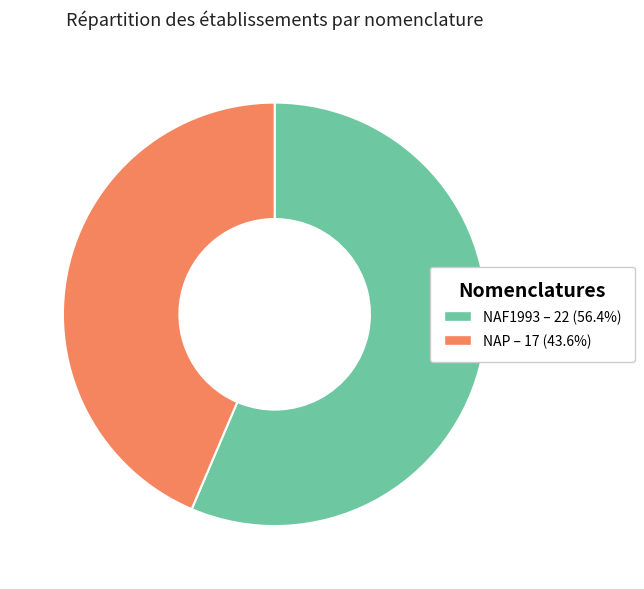

Which has a higher value, NAP or NAF1993?

NAF1993